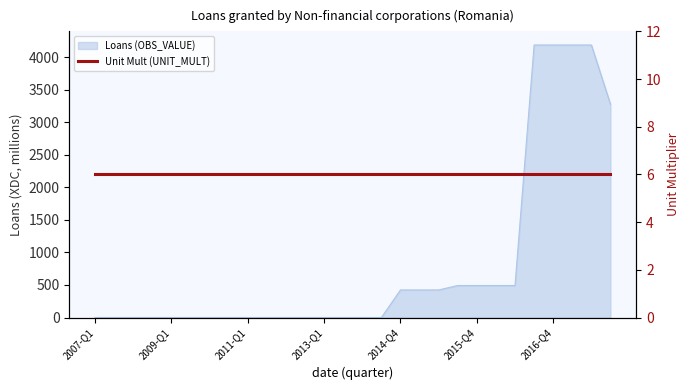

Reading left to right, transcribe all the data shown in this chart.

2007-Q1=0.0	2007-Q3=0.0	2008-Q1=0.0	2008-Q3=0.0	2009-Q1=0.0	2009-Q3=0.0	2010-Q1=0.0	2010-Q3=0.0	2011-Q1=0.0	2011-Q3=0.0	2012-Q1=0.0	2012-Q3=0.0	2013-Q1=0.0	2013-Q3=0.0	2013-Q4=0.0	2014-Q2=0.0	2014-Q4=423.8	2015-Q1=423.8	2015-Q2=423.8	2015-Q3=491.9	2015-Q4=491.9	2016-Q1=491.9	2016-Q2=491.9	2016-Q3=4188.6	2016-Q4=4188.6	2017-Q1=4188.6	2017-Q2=4188.6	2017-Q3=3278.0